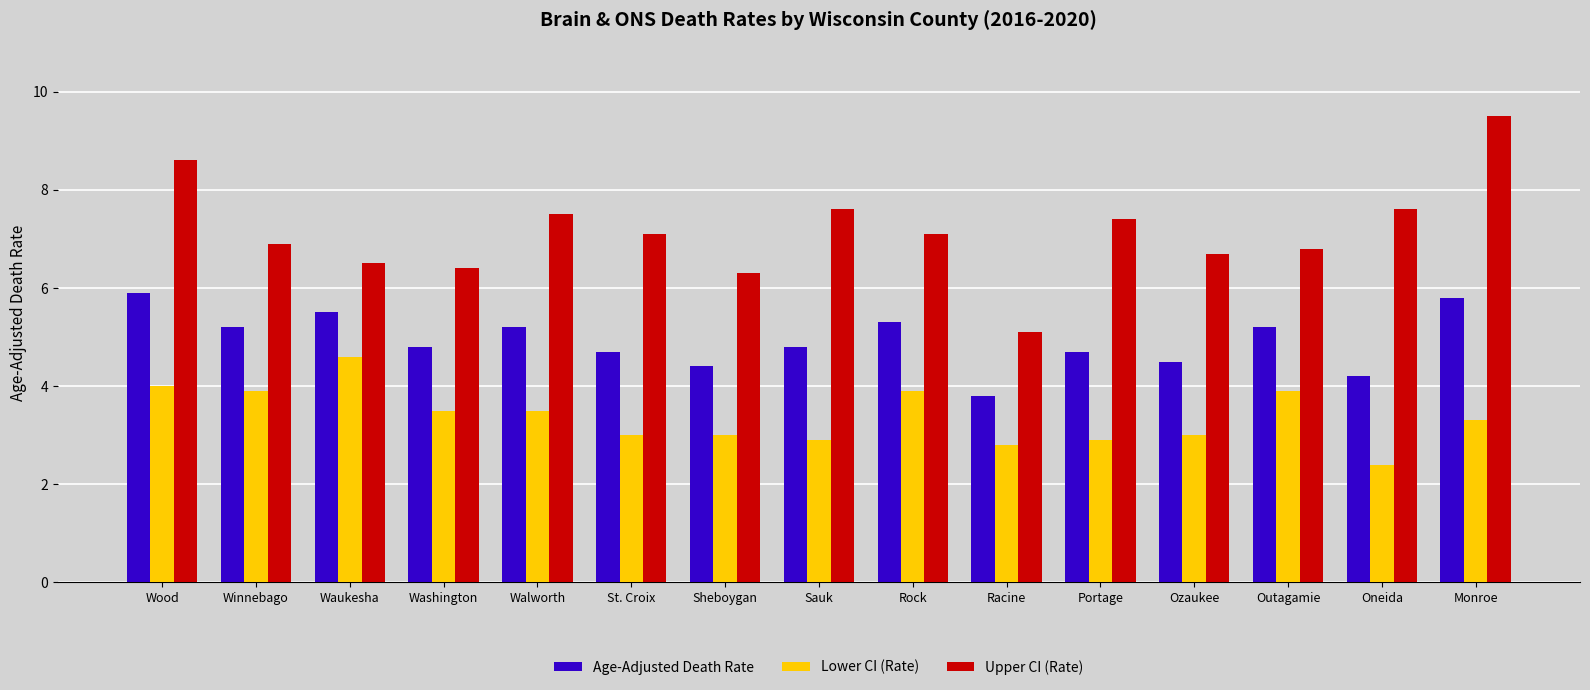

What is the greatest value displayed?

9.5